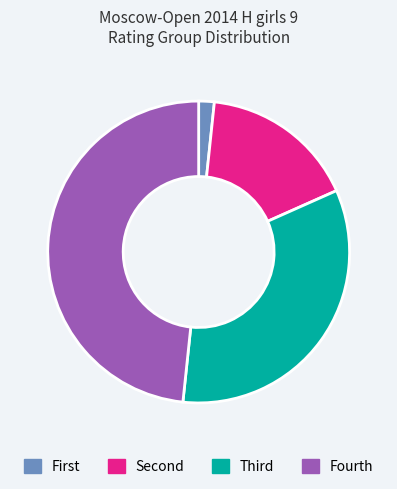

Is it true that Fourth is 59% of the pie?

False